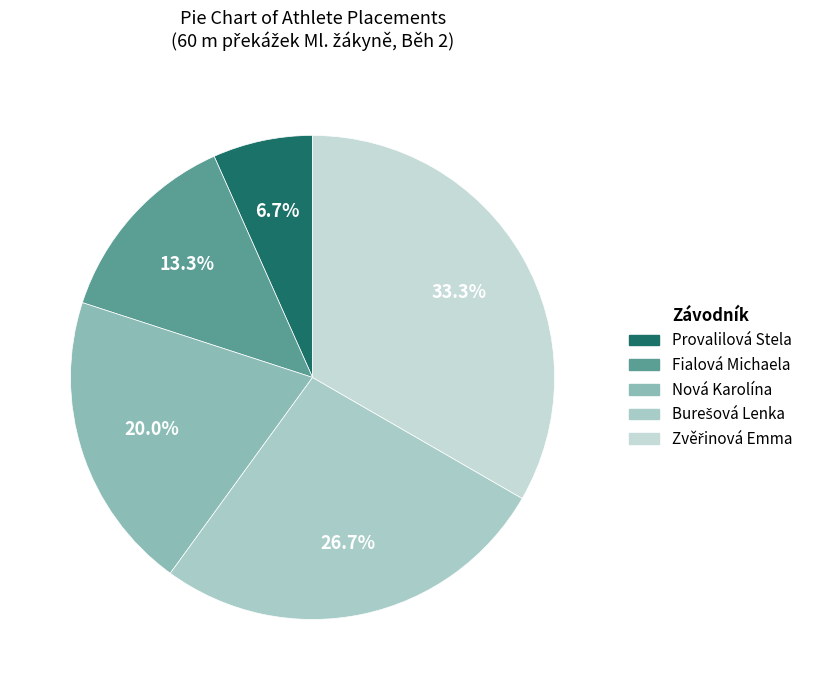

How many slices are in this pie chart?

5